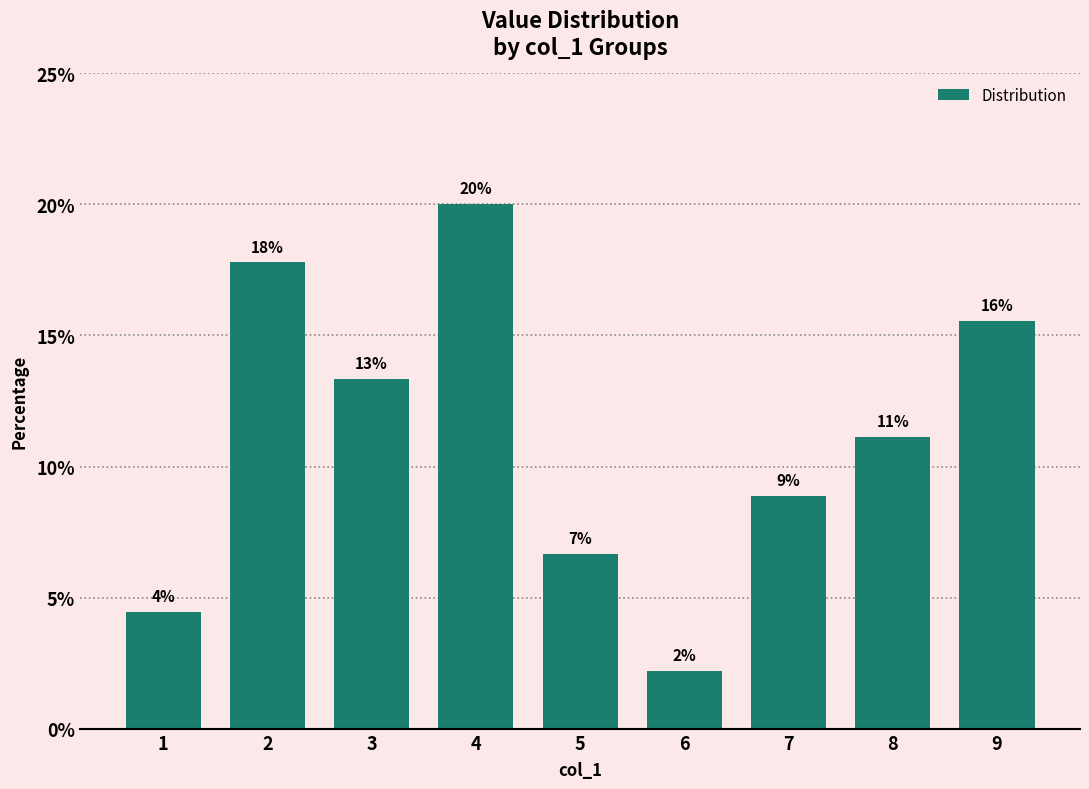

How many bars are there in total?

9